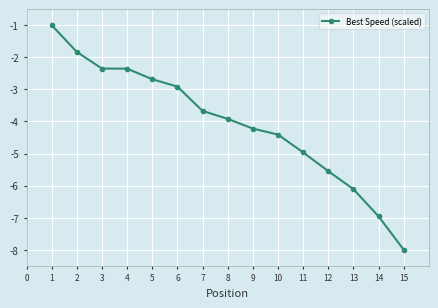

What is the maximum value shown in the chart?

-1.0